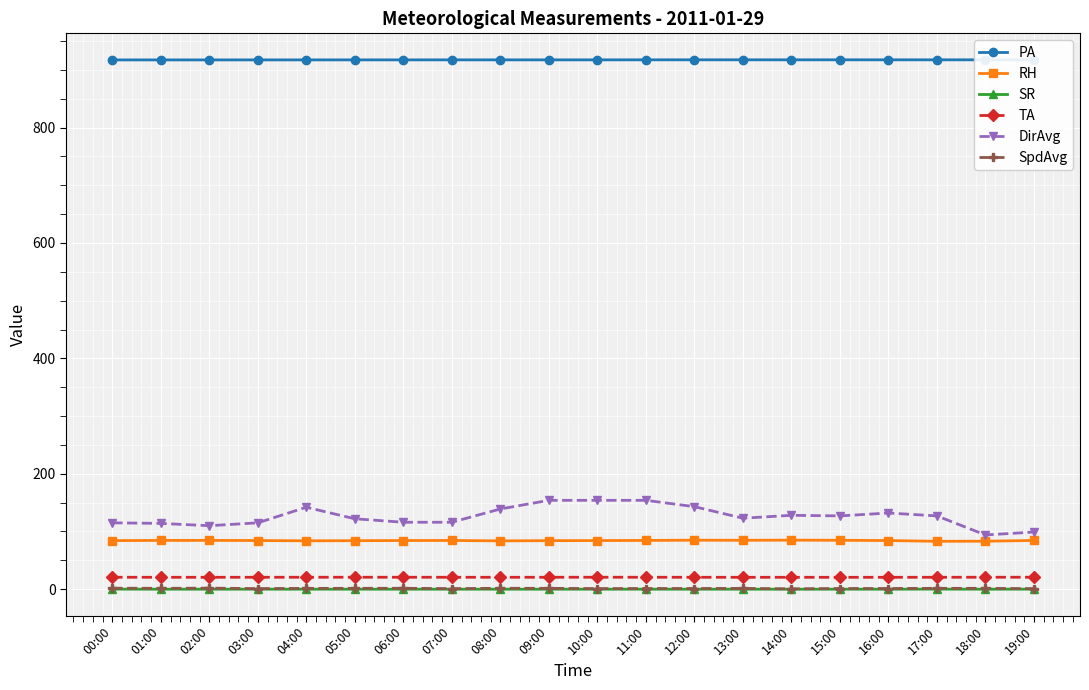

Which series has the largest range (max minus min)?

DirAvg